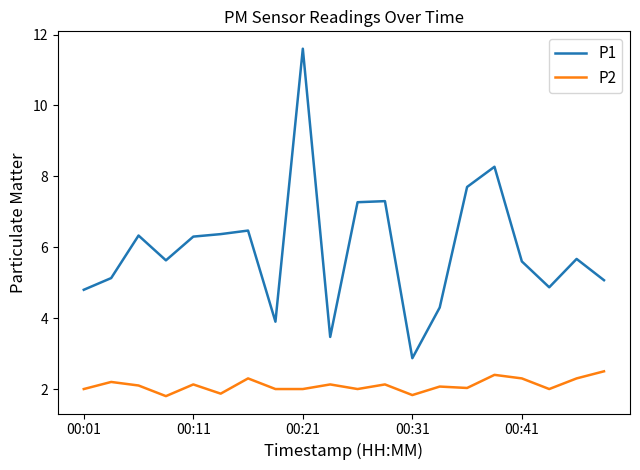

True or false: P2 has more than 2 interior local peaks.

True